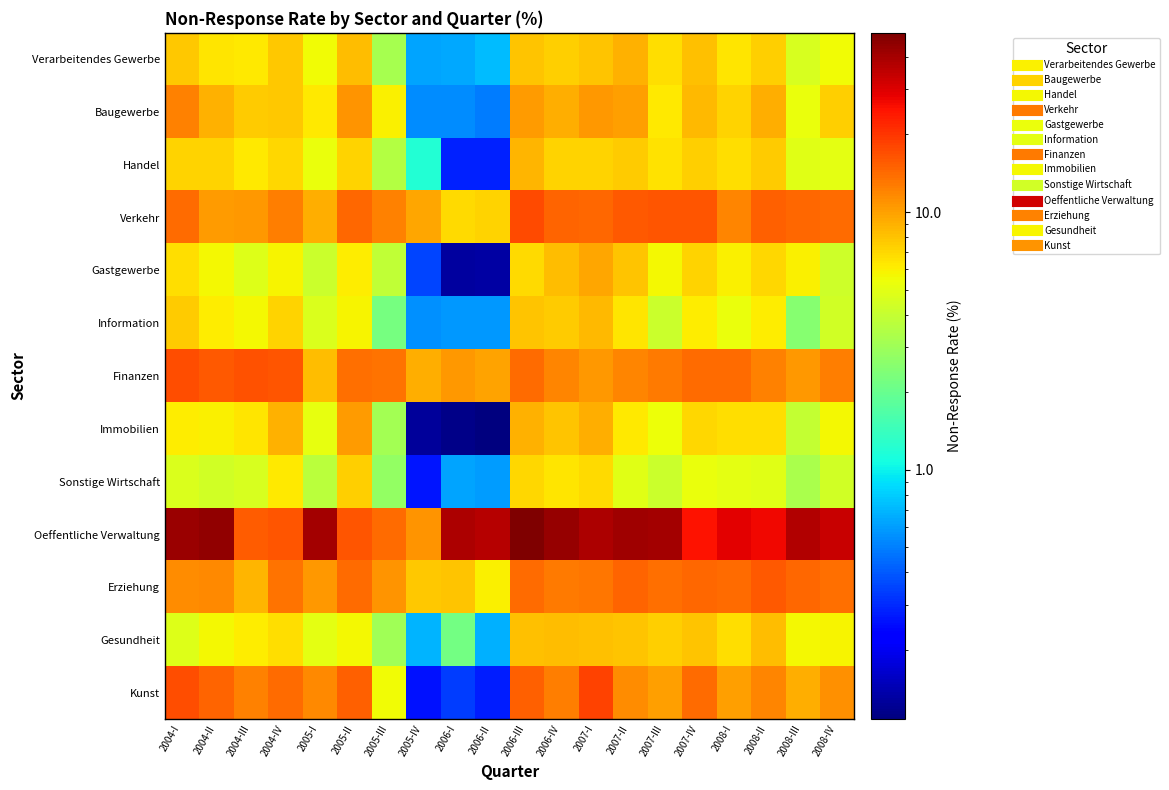

Reading right to left, transcribe all the data shown in this chart.

Verarbeitendes Gewerbe: 2008-IV=5.6	2008-III=4.6	2008-II=7.4	2008-I=6.4	2007-IV=8.1	2007-III=6.6	2007-II=8.9	2007-I=8.0	2006-IV=7.4	2006-III=7.9	2006-II=0.7	2006-I=0.6	2005-IV=0.6	2005-III=3.2	2005-II=8.2	2005-I=5.6	2004-IV=7.7	2004-III=6.3	2004-II=6.4	2004-I=7.7
Baugewerbe: 2008-IV=7.4	2008-III=5.2	2008-II=9.1	2008-I=7.2	2007-IV=8.6	2007-III=6.3	2007-II=10.1	2007-I=10.6	2006-IV=9.2	2006-III=10.4	2006-II=0.5	2006-I=0.5	2005-IV=0.5	2005-III=5.9	2005-II=10.9	2005-I=6.2	2004-IV=7.7	2004-III=7.5	2004-II=9.0	2004-I=12.3
Handel: 2008-IV=5.0	2008-III=4.9	2008-II=7.5	2008-I=6.7	2007-IV=7.4	2007-III=6.5	2007-II=7.6	2007-I=7.1	2006-IV=7.2	2006-III=8.8	2006-II=0.3	2006-I=0.3	2005-IV=1.2	2005-III=3.5	2005-II=7.2	2005-I=5.3	2004-IV=7.0	2004-III=6.3	2004-II=7.3	2004-I=7.2
Verkehr: 2008-IV=14.0	2008-III=14.5	2008-II=15.1	2008-I=11.9	2007-IV=16.4	2007-III=16.1	2007-II=15.9	2007-I=14.3	2006-IV=15.0	2006-III=17.3	2006-II=7.1	2006-I=6.9	2005-IV=9.6	2005-III=12.2	2005-II=14.6	2005-I=9.1	2004-IV=12.5	2004-III=10.6	2004-II=10.3	2004-I=14.2
Gastgewerbe: 2008-IV=4.3	2008-III=6.0	2008-II=7.1	2008-I=6.0	2007-IV=7.2	2007-III=5.6	2007-II=7.9	2007-I=9.5	2006-IV=8.2	2006-III=6.9	2006-II=0.1	2006-I=0.1	2005-IV=0.4	2005-III=3.9	2005-II=6.0	2005-I=4.1	2004-IV=5.8	2004-III=4.8	2004-II=5.7	2004-I=6.7
Information: 2008-IV=4.4	2008-III=2.5	2008-II=6.0	2008-I=5.3	2007-IV=6.1	2007-III=4.2	2007-II=6.4	2007-I=8.5	2006-IV=7.5	2006-III=8.0	2006-II=0.6	2006-I=0.6	2005-IV=0.6	2005-III=2.2	2005-II=5.8	2005-I=4.6	2004-IV=7.2	2004-III=5.7	2004-II=6.2	2004-I=7.6
Finanzen: 2008-IV=12.6	2008-III=10.7	2008-II=12.1	2008-I=14.1	2007-IV=14.0	2007-III=12.8	2007-II=11.9	2007-I=10.7	2006-IV=11.8	2006-III=14.2	2006-II=9.8	2006-I=10.5	2005-IV=9.1	2005-III=13.5	2005-II=13.9	2005-I=8.2	2004-IV=16.4	2004-III=16.5	2004-II=15.9	2004-I=17.1
Immobilien: 2008-IV=5.7	2008-III=3.9	2008-II=6.7	2008-I=6.8	2007-IV=7.1	2007-III=5.4	2007-II=6.3	2007-I=9.1	2006-IV=7.9	2006-III=9.0	2006-II=0.1	2006-I=0.1	2005-IV=0.1	2005-III=3.1	2005-II=10.3	2005-I=5.1	2004-IV=8.9	2004-III=6.5	2004-II=5.9	2004-I=6.1
Sonstige Wirtschaft: 2008-IV=4.3	2008-III=3.2	2008-II=5.0	2008-I=5.0	2007-IV=5.2	2007-III=4.1	2007-II=4.9	2007-I=7.0	2006-IV=6.4	2006-III=7.1	2006-II=0.6	2006-I=0.6	2005-IV=0.3	2005-III=2.7	2005-II=7.3	2005-I=3.7	2004-IV=6.2	2004-III=4.6	2004-II=4.3	2004-I=4.7
Oeffentliche Verwaltung: 2008-IV=33.3	2008-III=37.7	2008-II=26.6	2008-I=28.8	2007-IV=25.2	2007-III=40.3	2007-II=41.7	2007-I=39.0	2006-IV=43.4	2006-III=49.5	2006-II=37.2	2006-I=38.9	2005-IV=10.7	2005-III=14.0	2005-II=16.2	2005-I=40.3	2004-IV=16.2	2004-III=15.4	2004-II=45.0	2004-I=42.5
Erziehung: 2008-IV=13.8	2008-III=14.5	2008-II=16.0	2008-I=14.1	2007-IV=14.4	2007-III=13.7	2007-II=14.7	2007-I=13.2	2006-IV=12.7	2006-III=14.1	2006-II=6.0	2006-I=8.0	2005-IV=7.7	2005-III=10.9	2005-II=14.1	2005-I=10.6	2004-IV=13.3	2004-III=8.7	2004-II=11.6	2004-I=11.2
Gesundheit: 2008-IV=5.8	2008-III=5.7	2008-II=8.4	2008-I=6.7	2007-IV=7.9	2007-III=7.3	2007-II=7.9	2007-I=8.1	2006-IV=8.4	2006-III=8.2	2006-II=0.7	2006-I=2.2	2005-IV=0.7	2005-III=3.1	2005-II=5.7	2005-I=5.0	2004-IV=6.8	2004-III=6.1	2004-II=5.6	2004-I=4.8
Kunst: 2008-IV=11.1	2008-III=9.1	2008-II=11.9	2008-I=10.1	2007-IV=14.0	2007-III=10.0	2007-II=11.3	2007-I=18.2	2006-IV=12.6	2006-III=15.0	2006-II=0.3	2006-I=0.3	2005-IV=0.3	2005-III=5.5	2005-II=15.2	2005-I=11.5	2004-IV=14.0	2004-III=12.1	2004-II=14.7	2004-I=16.9